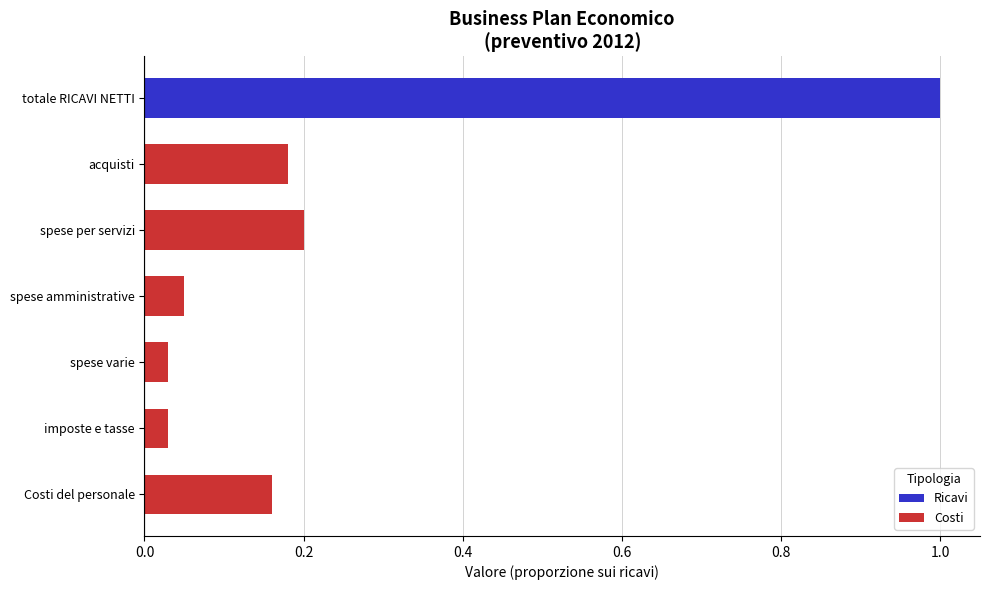

At which category does the chart reach its peak across all series?

totale RICAVI NETTI